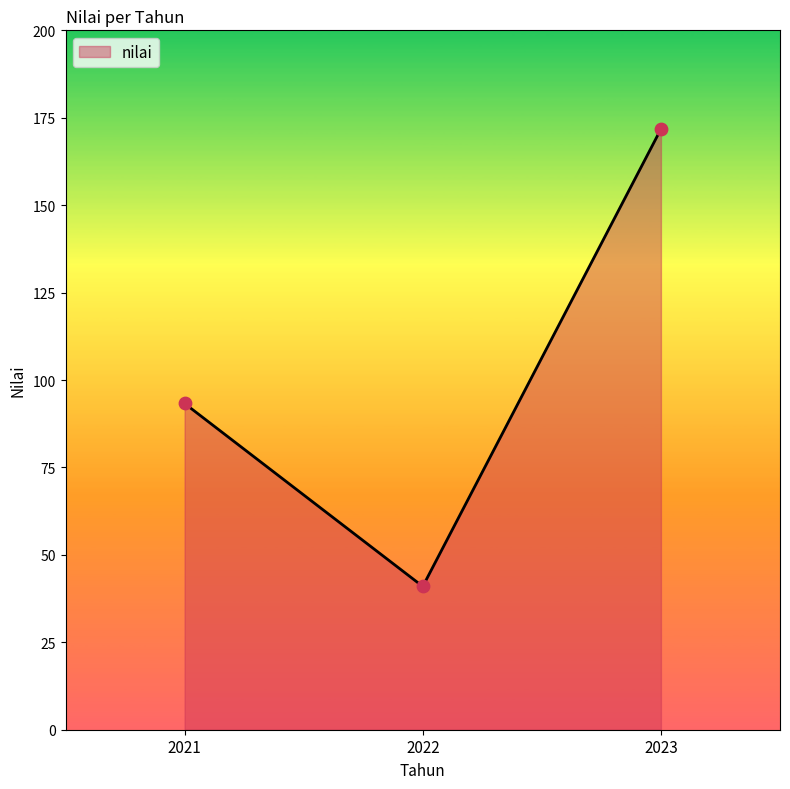

Between 2022 and 2021, which is larger?

2021